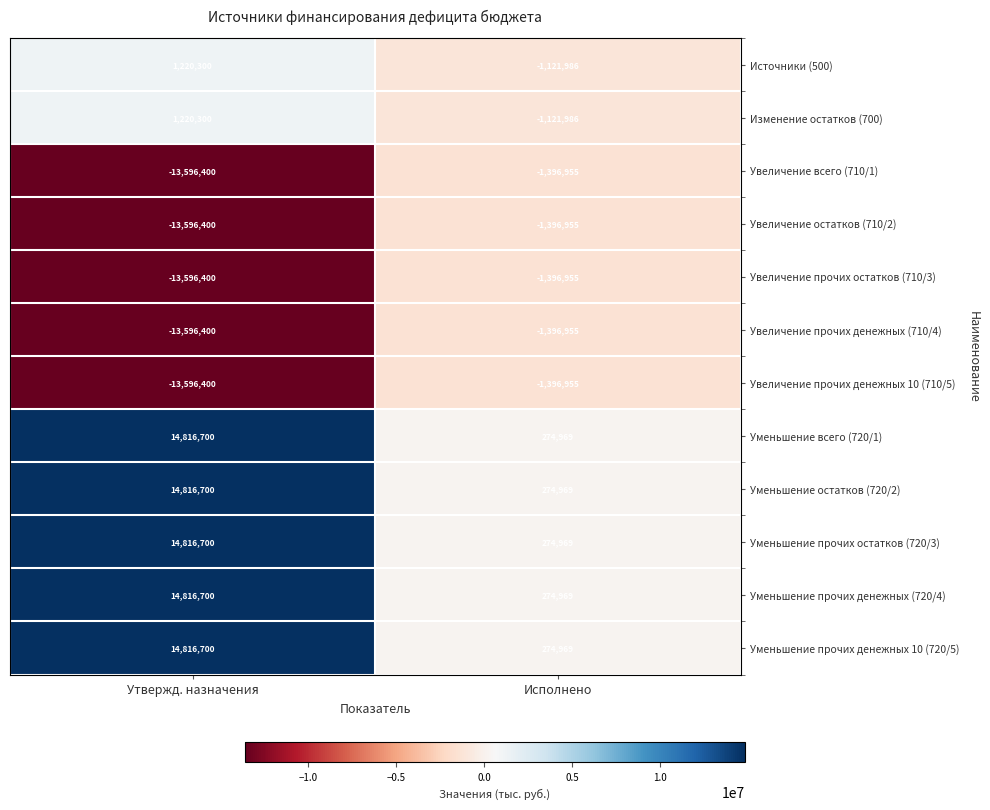

What is the difference between the Источники (500) values at Исполнено and Утвержд. назначения?

2342286